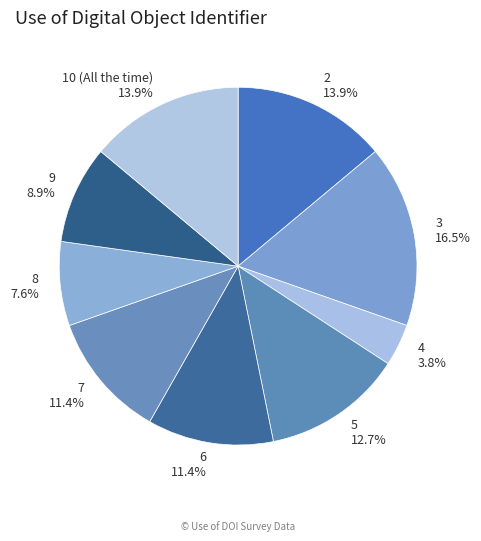

To the nearest percent, what is the difference between the 5 and 7 slice percentages?

1%